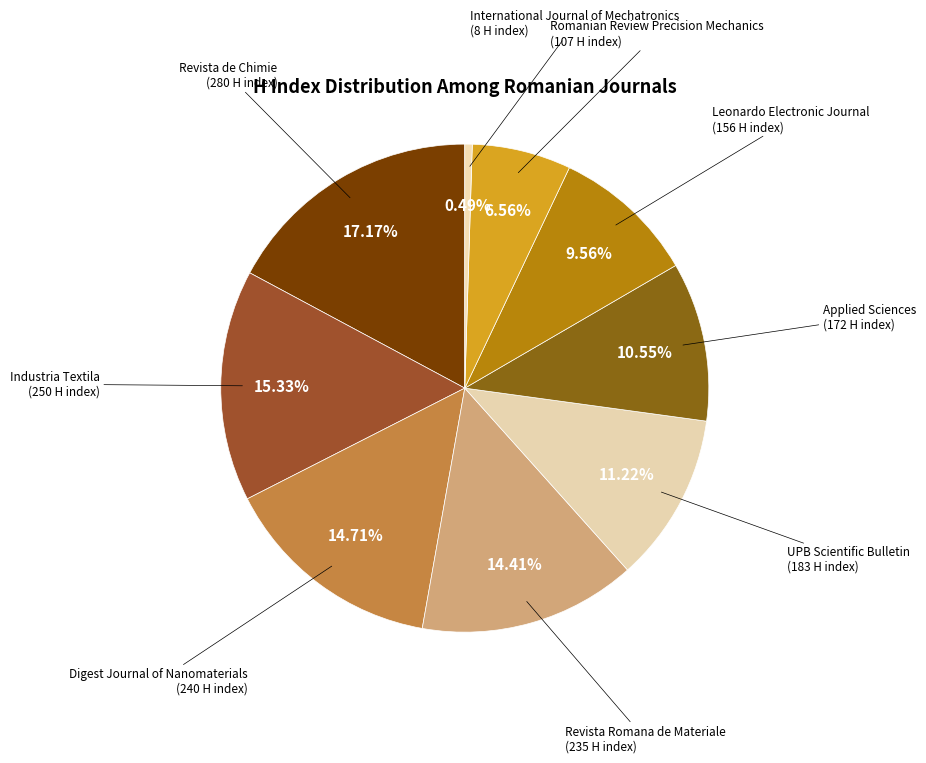

To the nearest percent, what portion does Applied Sciences represent?

11%